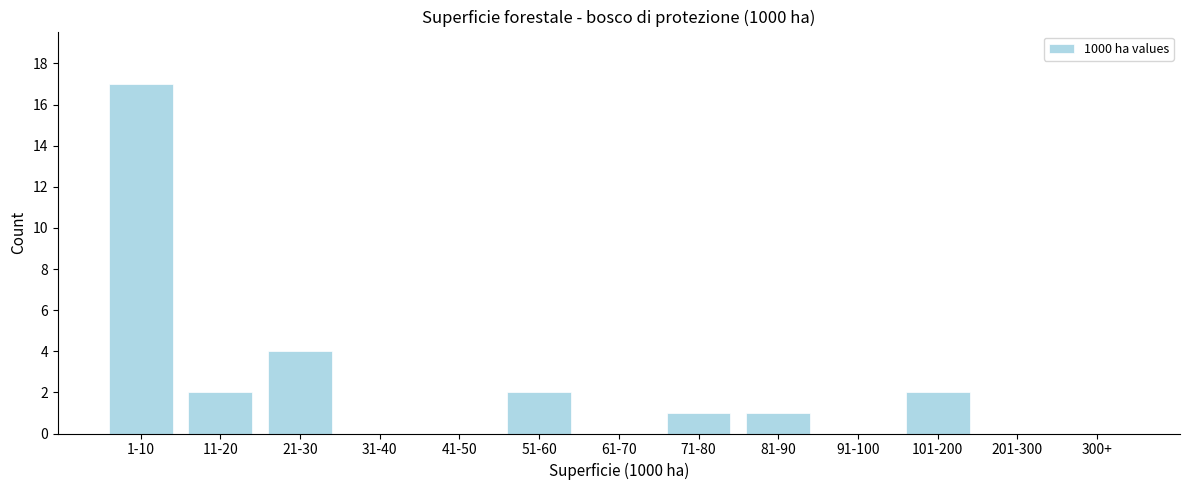

Reading right to left, list all the values displayed in this chart.

300+=0	201-300=0	101-200=2	91-100=0	81-90=1	71-80=1	61-70=0	51-60=2	41-50=0	31-40=0	21-30=4	11-20=2	1-10=17